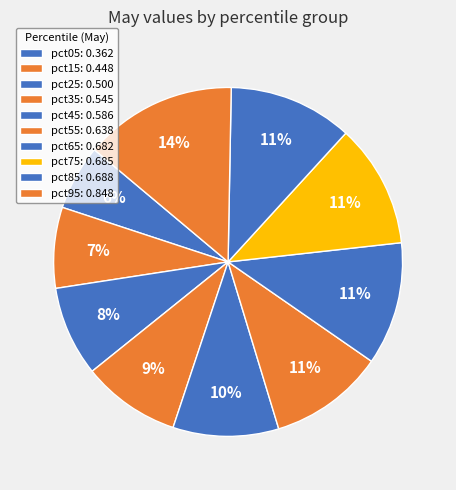

What percentage is the pct75 slice, to the nearest percent?

11%